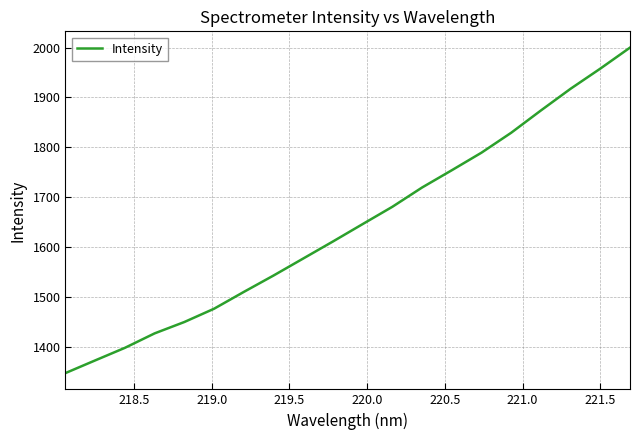

What is the greatest value displayed?

1999.9